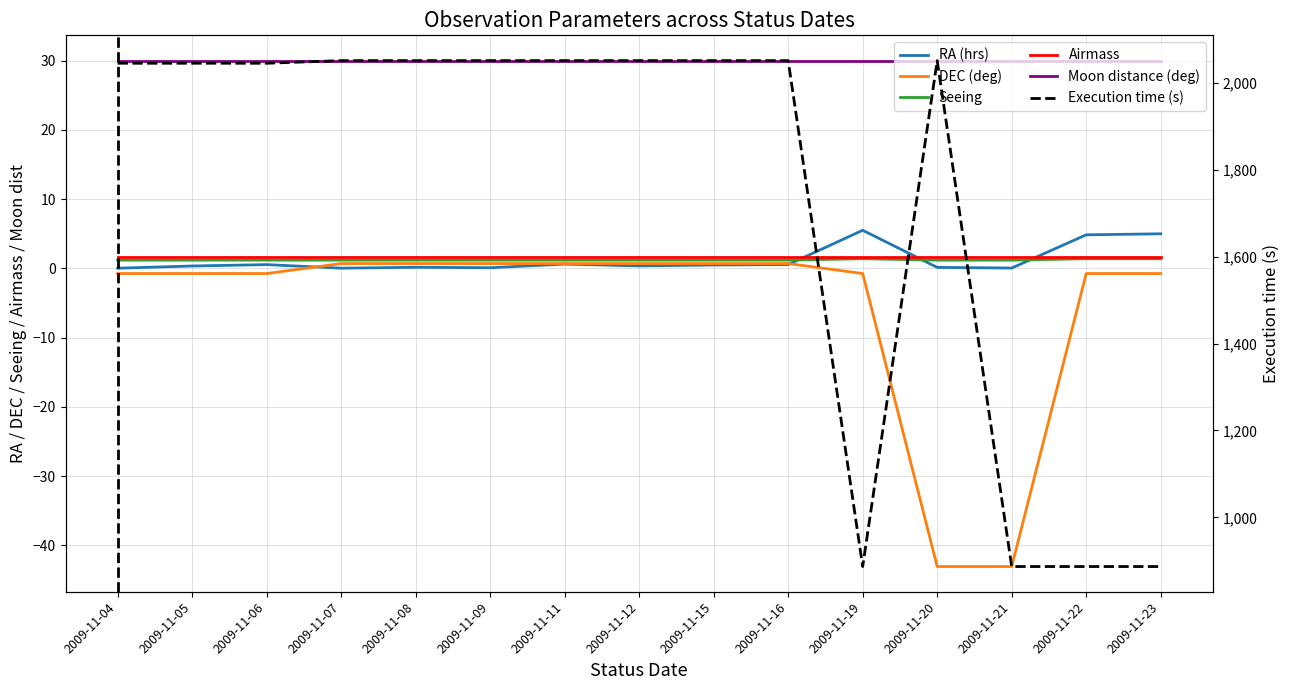

True or false: DEC (deg) and Moon distance (deg) intersect in this chart.

False